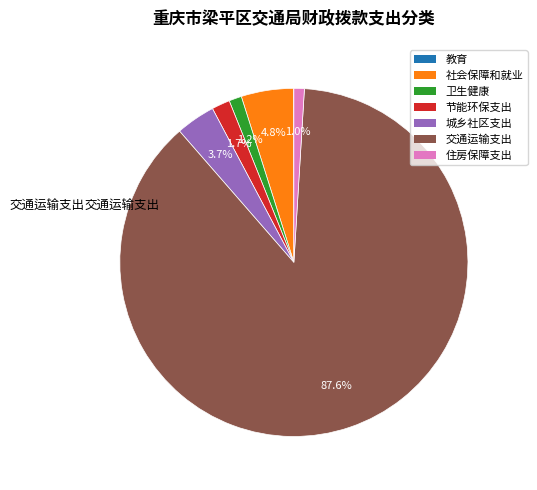

Which category has the biggest portion of the pie?

交通运输支出